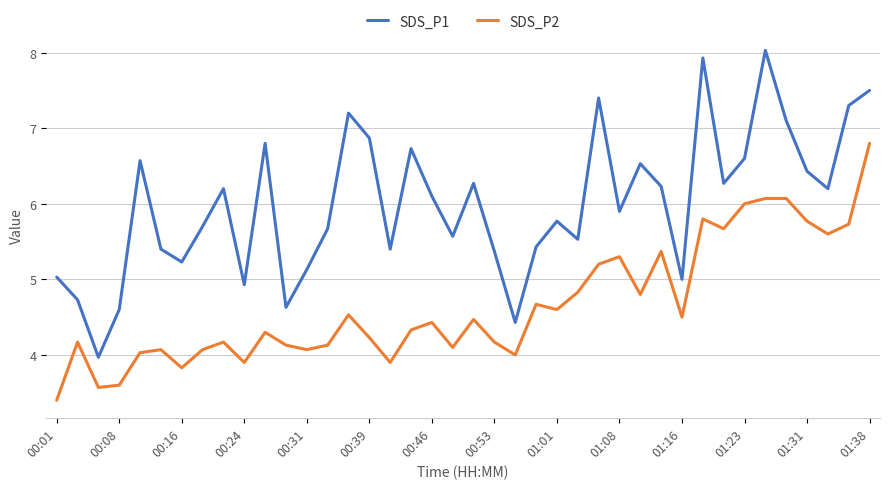

Does the chart display data point markers on the line(s)?

No